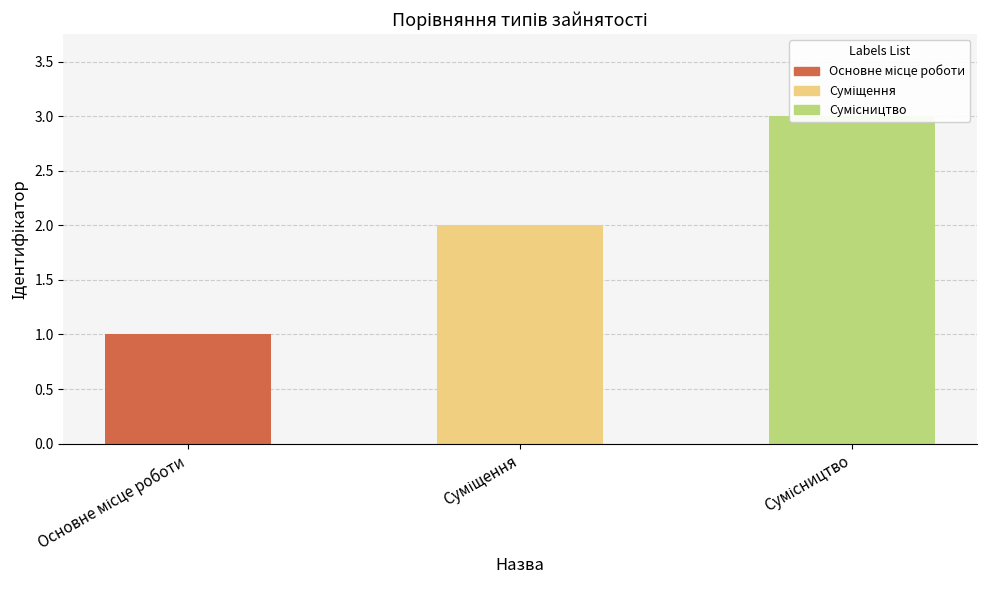

What is the change in value from Суміщення to Сумісництво?

+1